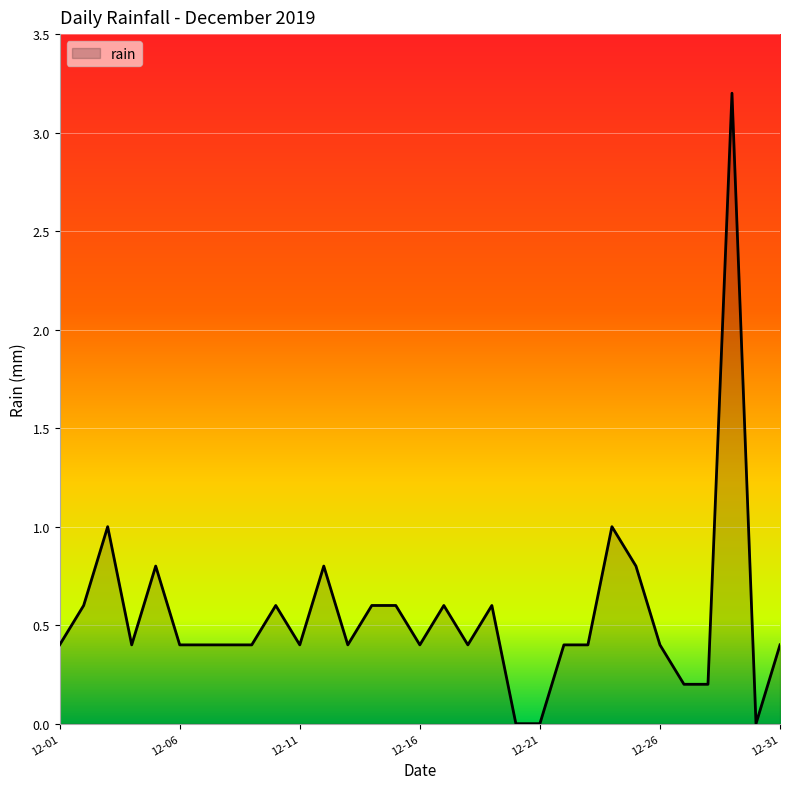

What is the difference between the maximum and minimum values?

3.2